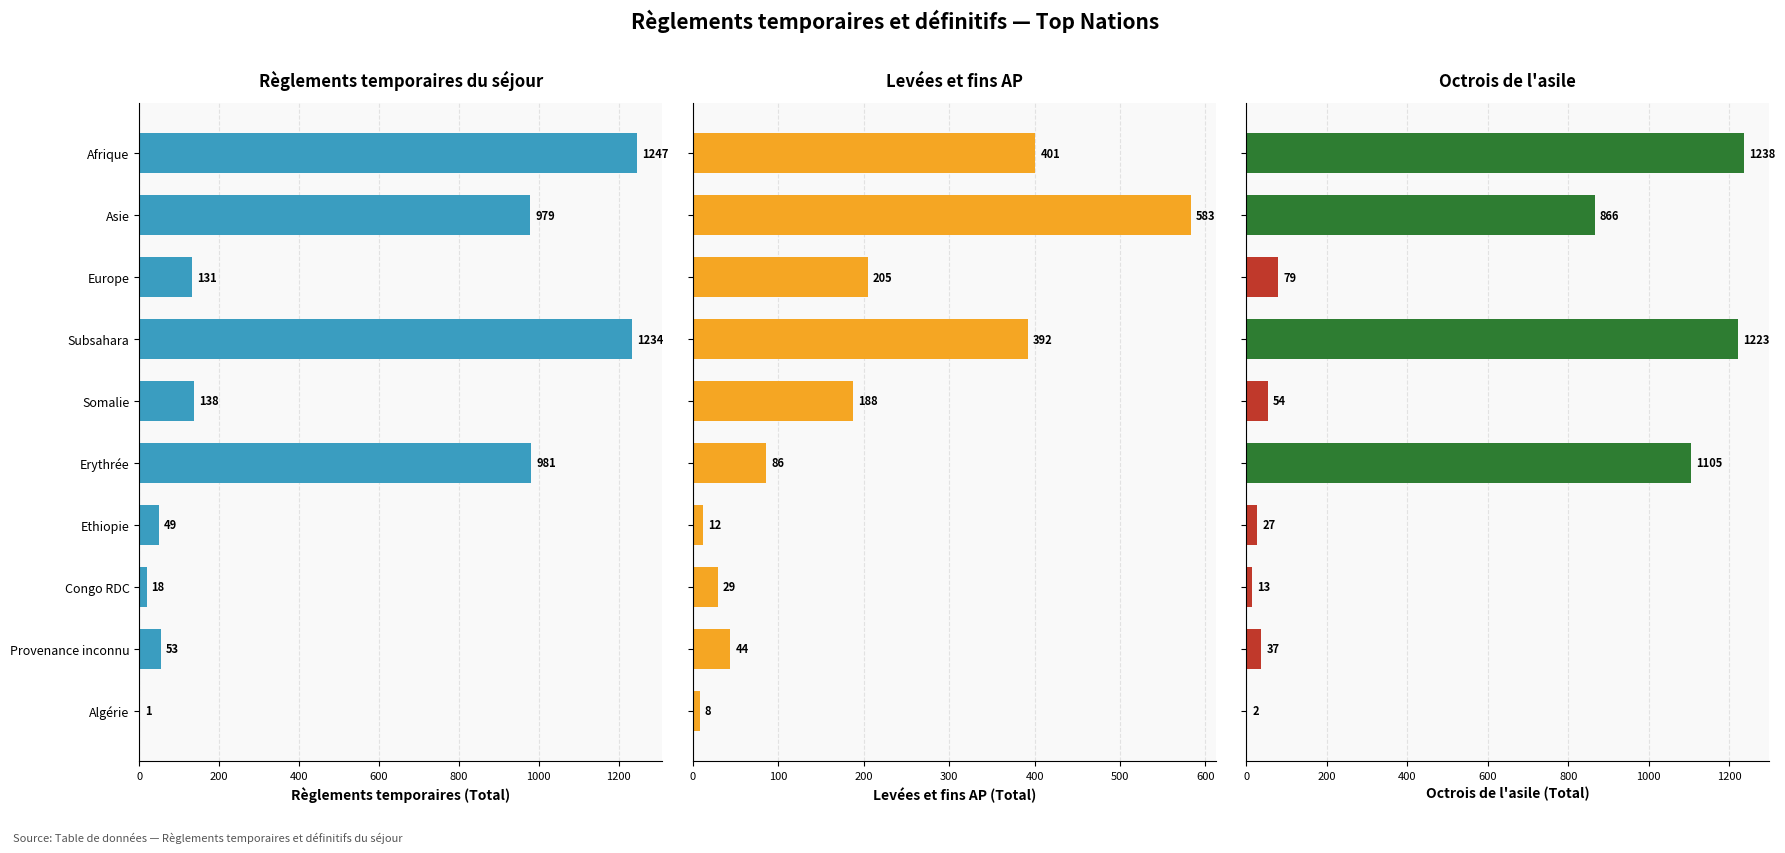

Is the value of Octrois de l'asile (Total) at Asie greater than the value of Règlements temporaires (Total) at Somalie?

Yes